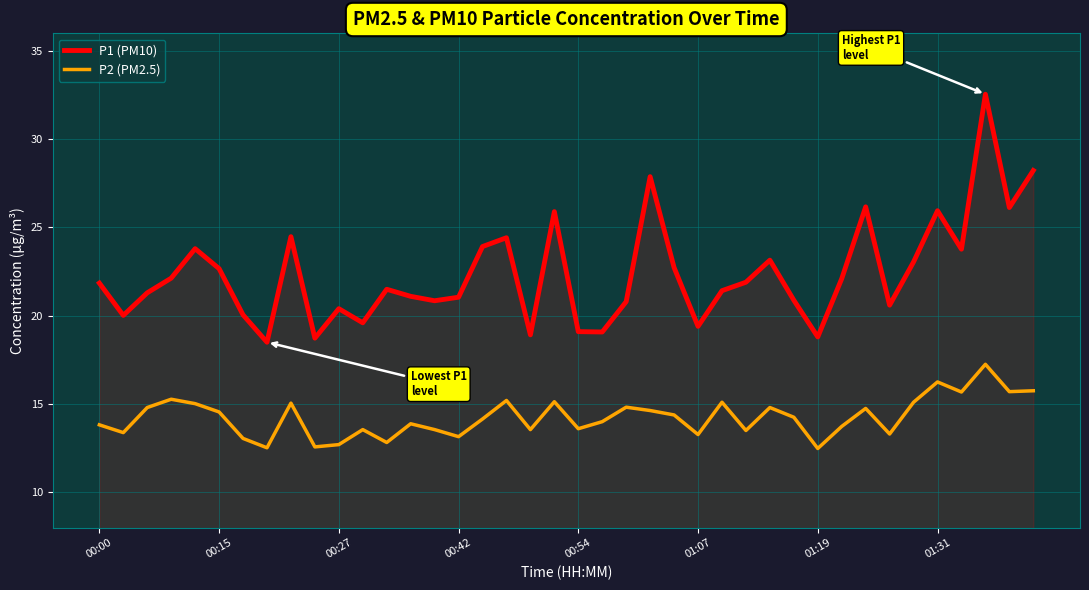

Rank the series by their average value, from lowest to highest.

P2 (PM2.5), P1 (PM10)